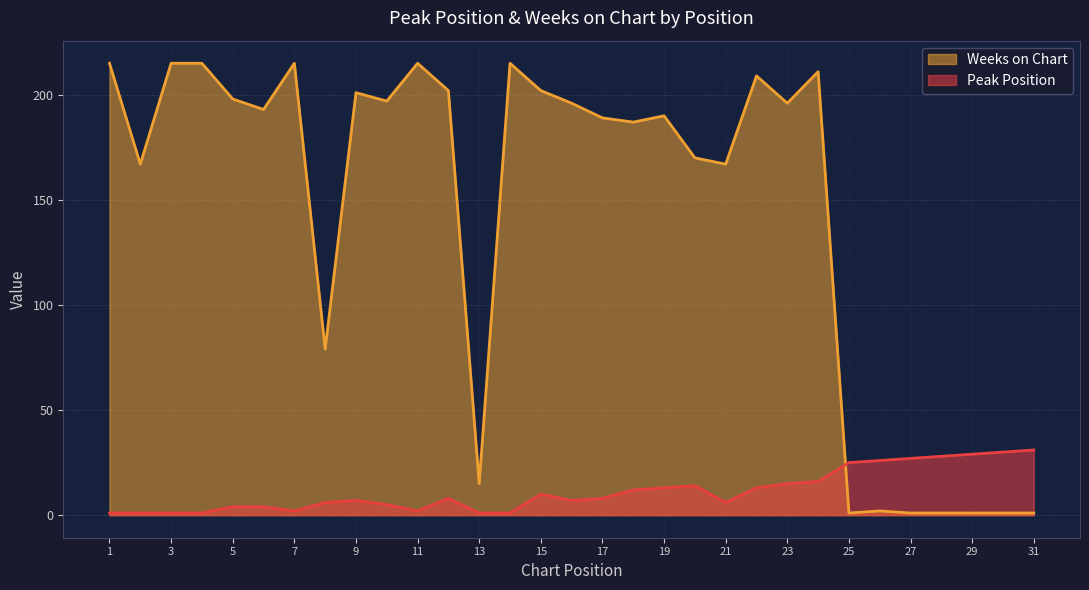

How many lines are shown in the chart?

2